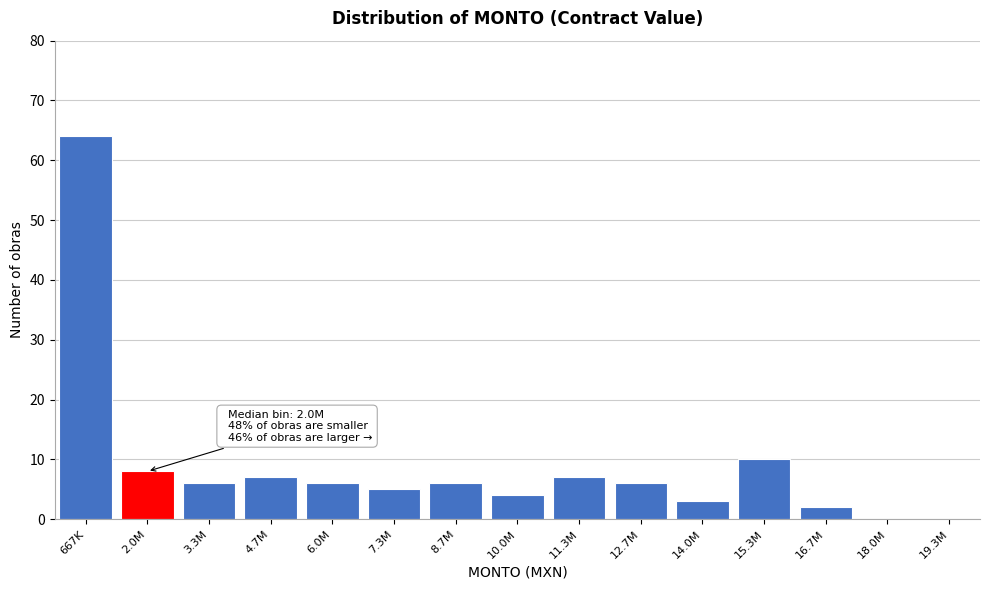

Reading right to left, what are all the values shown in this chart?

19.3M=0	18.0M=0	16.7M=2	15.3M=10	14.0M=3	12.7M=6	11.3M=7	10.0M=4	8.7M=6	7.3M=5	6.0M=6	4.7M=7	3.3M=6	2.0M=8	667K=64